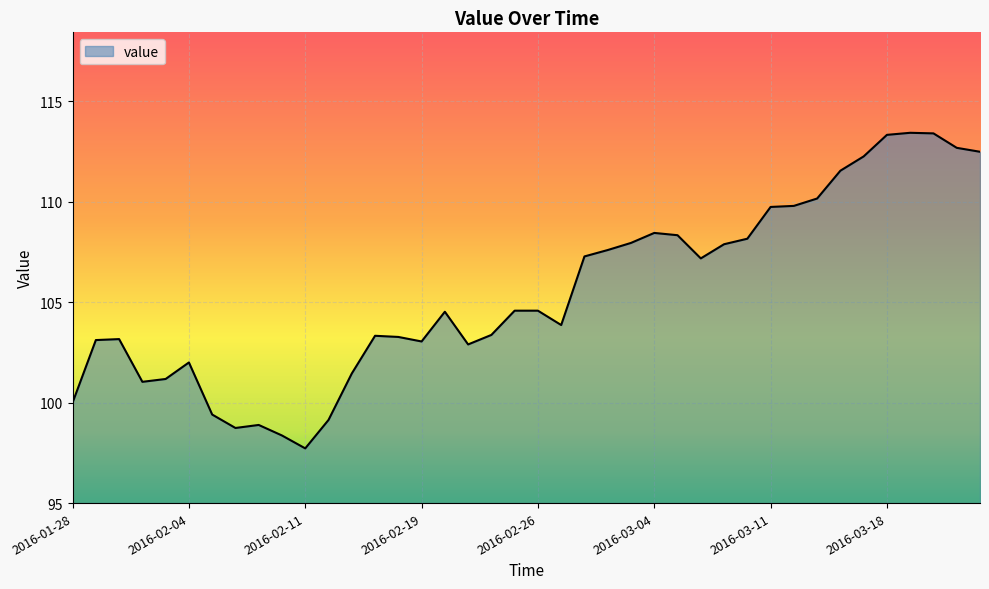

What is the minimum value shown in the chart?

97.7